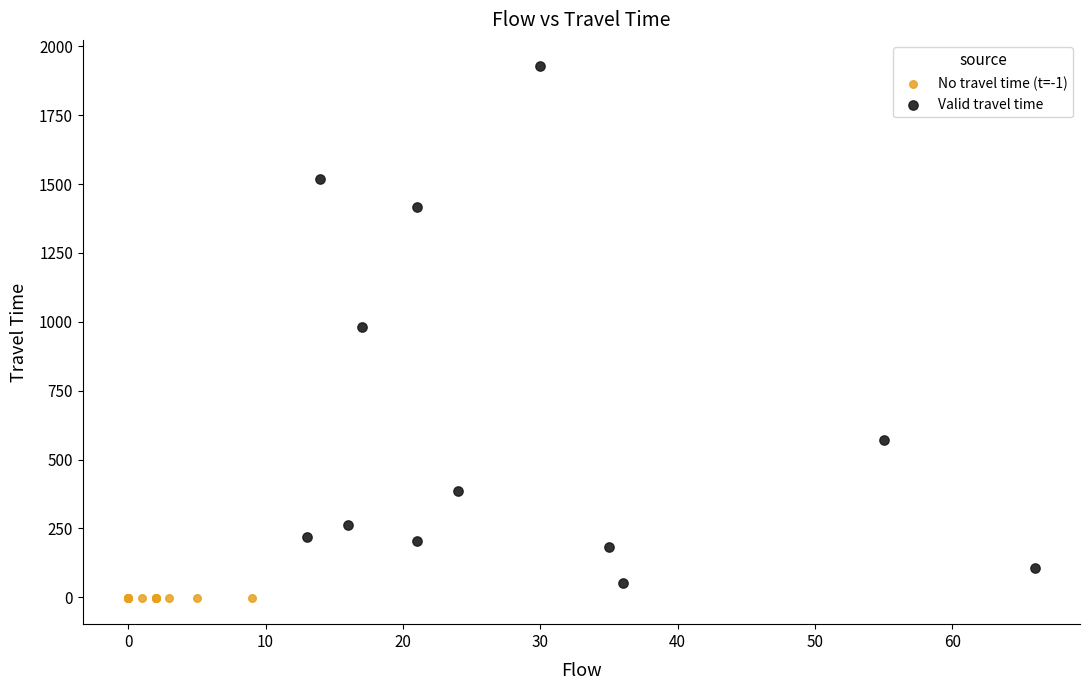

Which series contains the highest Y value?

Valid travel time